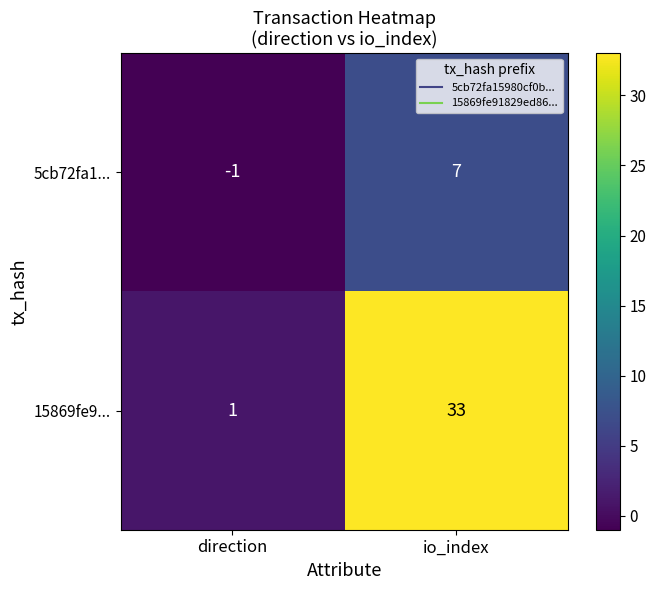

Reading right to left, list all the values displayed in this chart.

5cb72fa1...: 7	-1
15869fe9...: 33	1